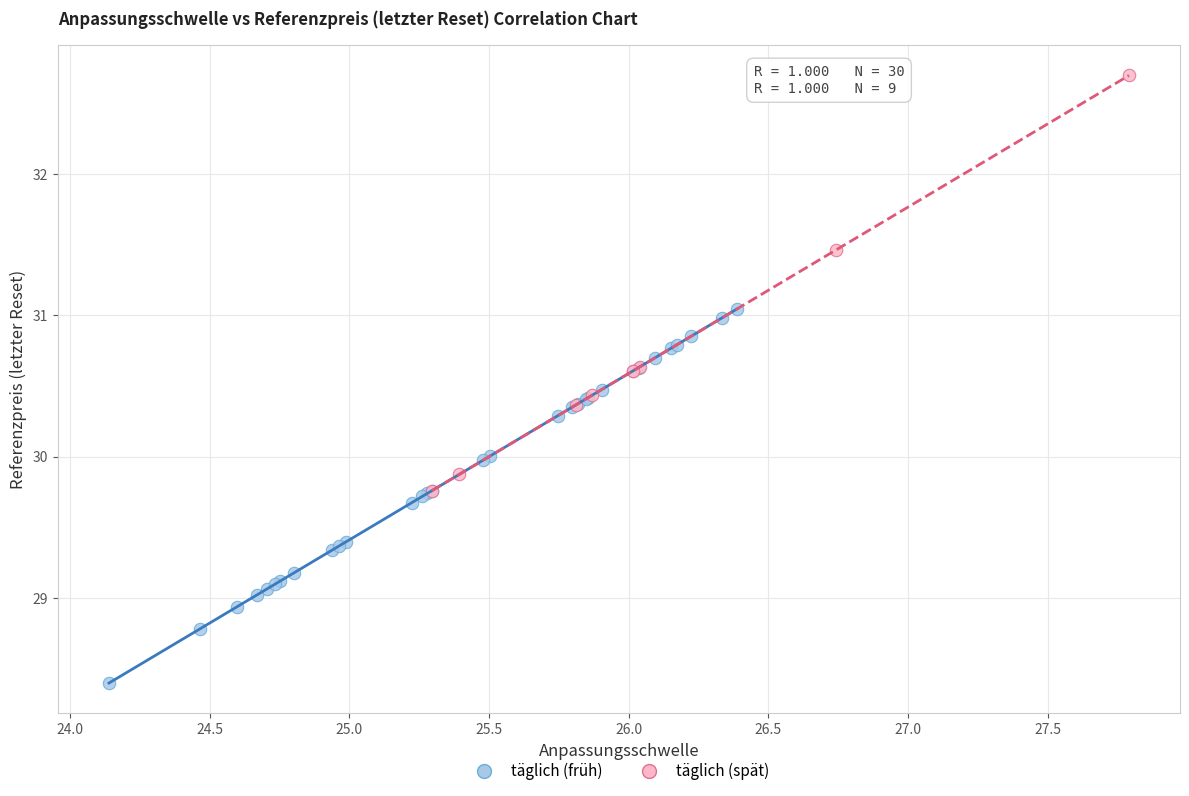

Which series has the widest spread of Y values?

täglich (spät)